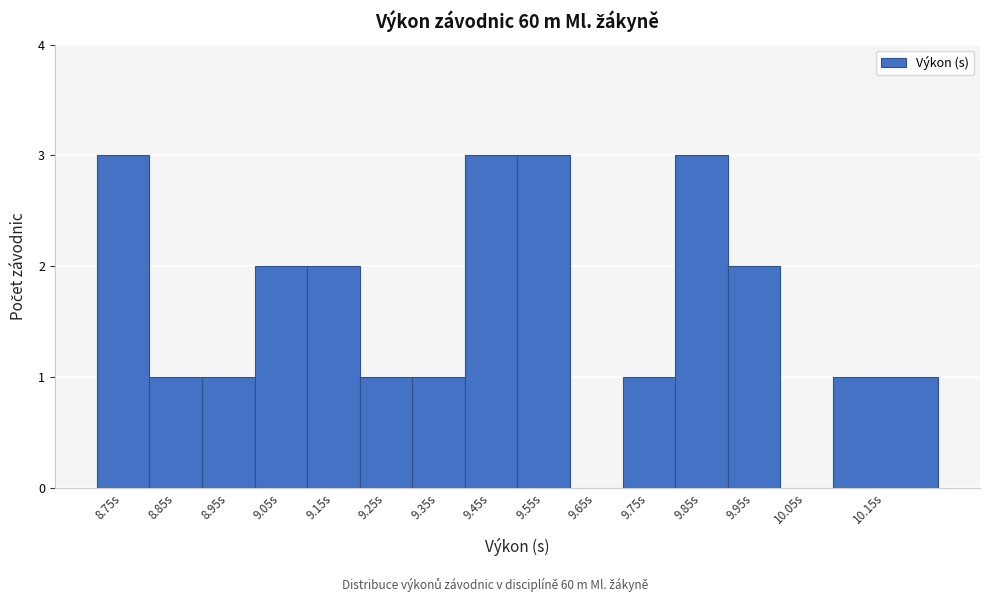

Reading left to right, transcribe all the data shown in this chart.

8.75s=3	8.85s=1	8.95s=1	9.05s=2	9.15s=2	9.25s=1	9.35s=1	9.45s=3	9.55s=3	9.65s=0	9.75s=1	9.85s=3	9.95s=2	10.05s=0	10.15s=1